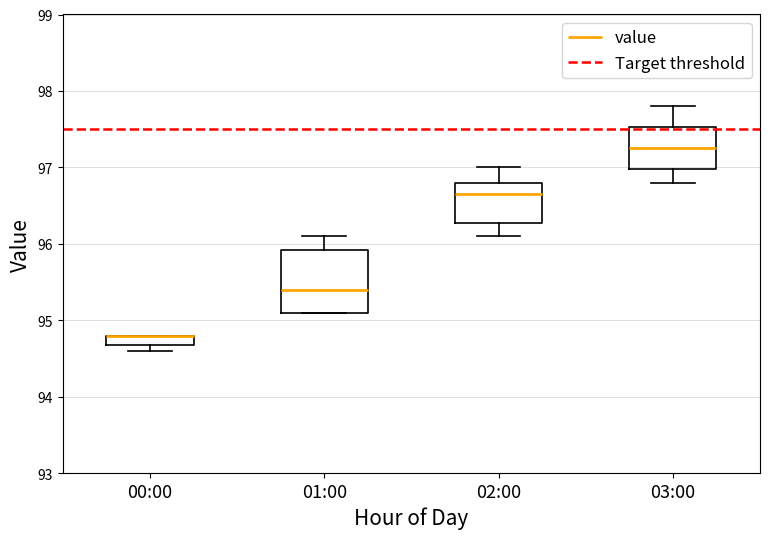

Which box is the tallest, from its lower edge to its upper edge?

01:00